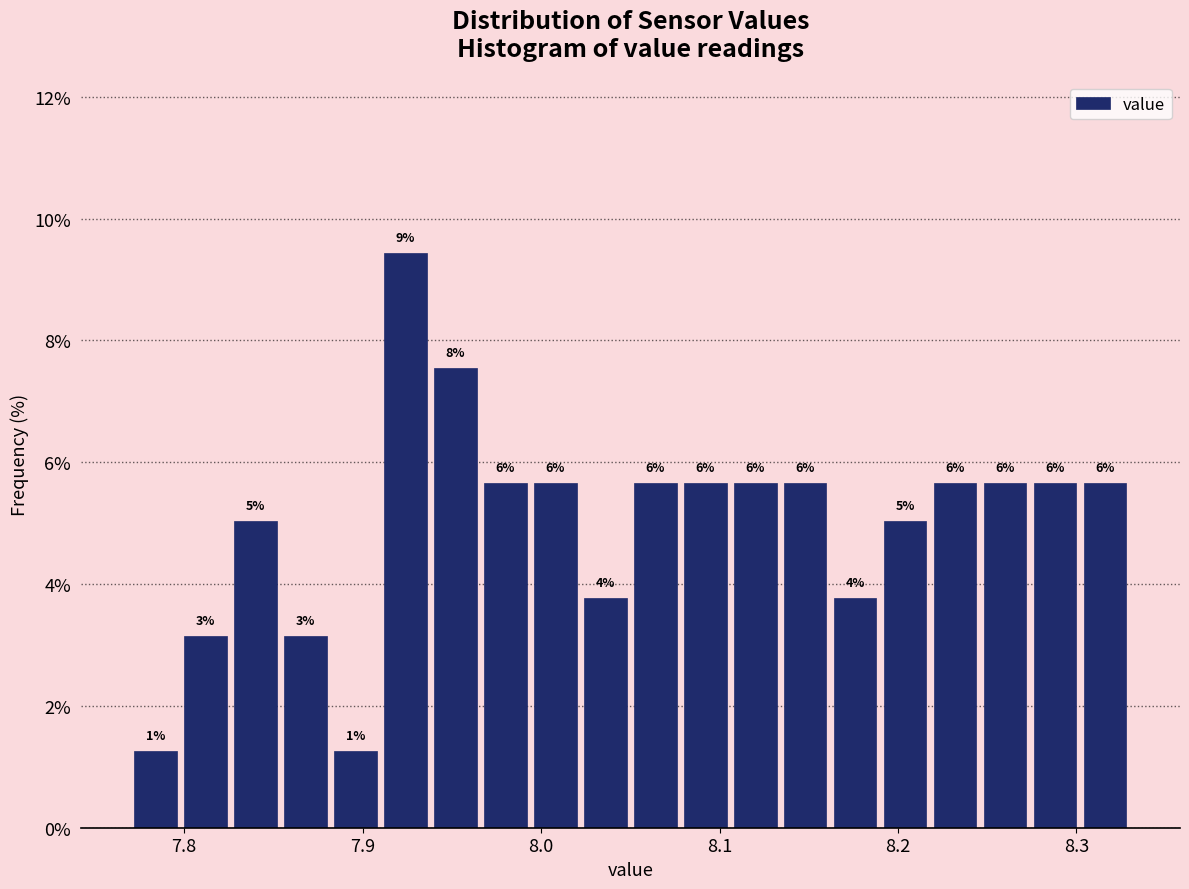

Around what value on the x-axis is the tallest bar? Give the approximate position of its centre, as read against the axis.

7.92